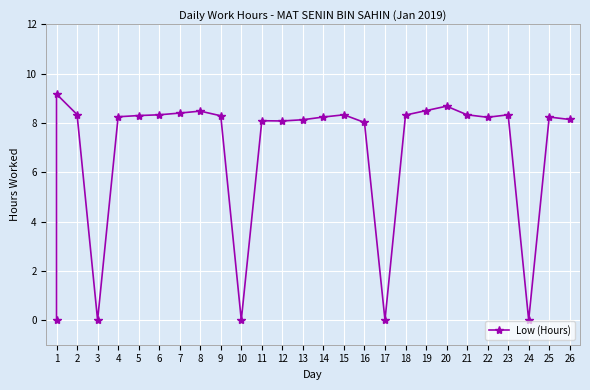

Reading left to right, list all the values displayed in this chart.

0.0	9.2	8.3	0.0	8.2	8.3	8.3	8.4	8.5	8.3	0.0	8.1	8.1	8.1	8.2	8.3	8.0	0.0	8.3	8.5	8.7	8.3	8.2	8.3	0.0	8.2	8.1